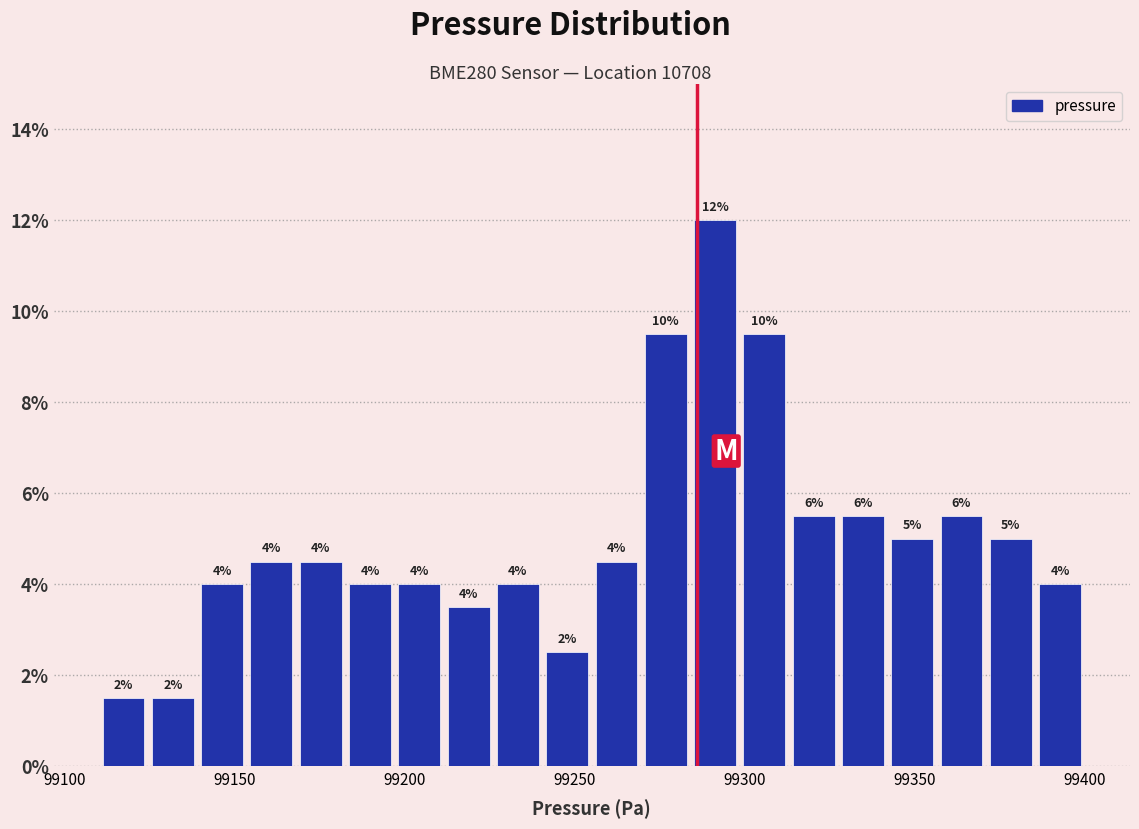

Read against the x-axis, roughly where is the centre of the tallest bar?

99290